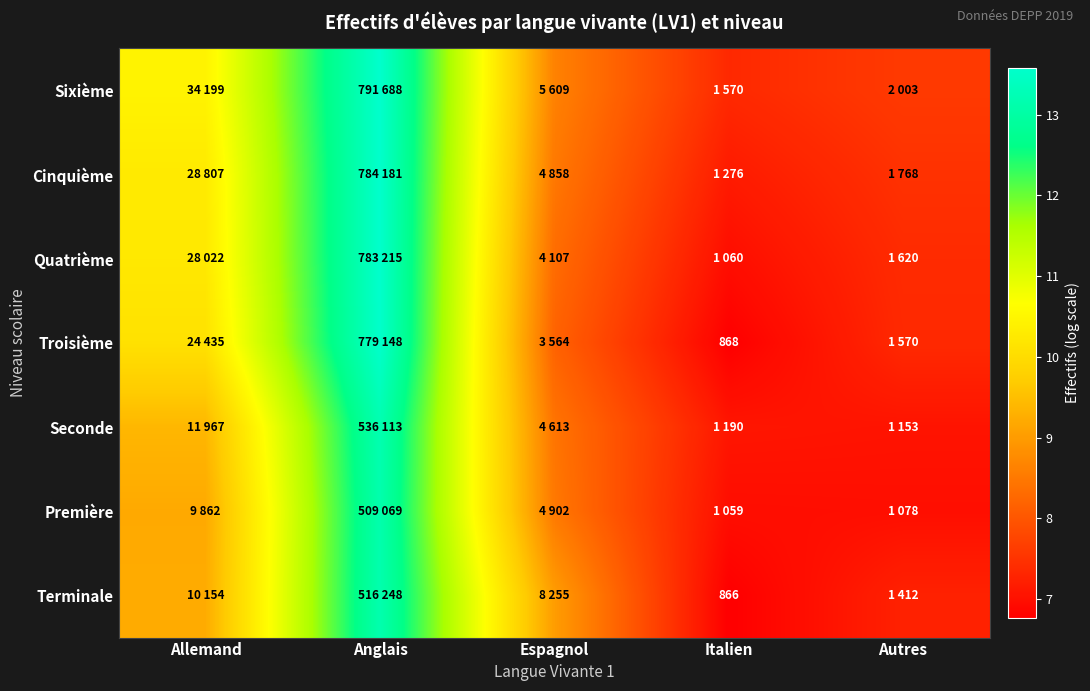

How many distinct data groups are displayed?

7